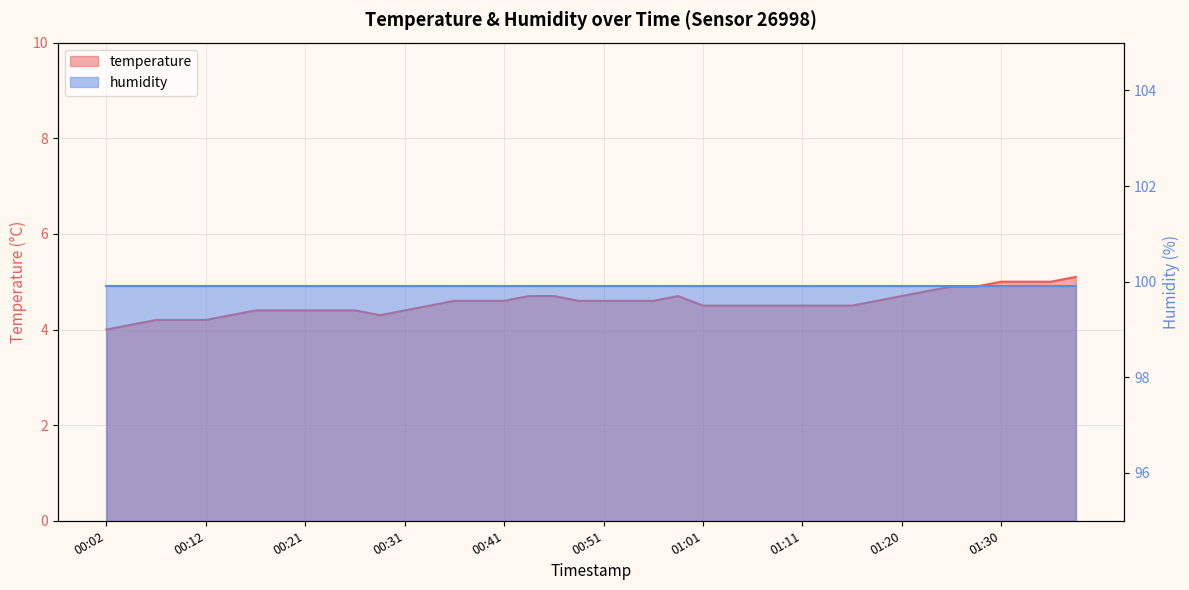

True or false: the data shows 4.9 at 01:28.

True